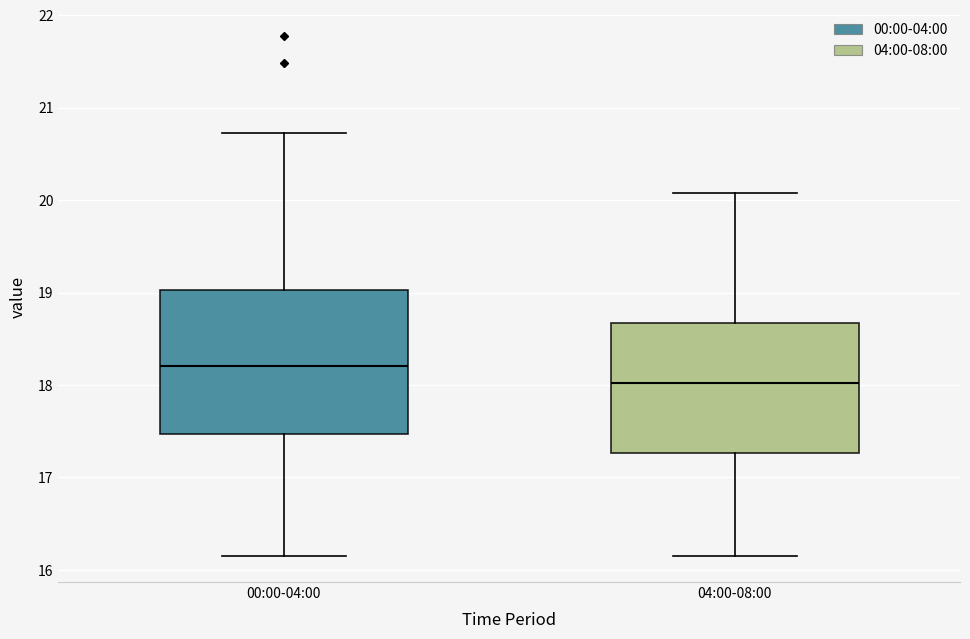

Where does the upper whisker of the box for 04:00-08:00 end on the y-axis? The values are not printed on the chart, so give them approximately, as read against the axis.

20.1